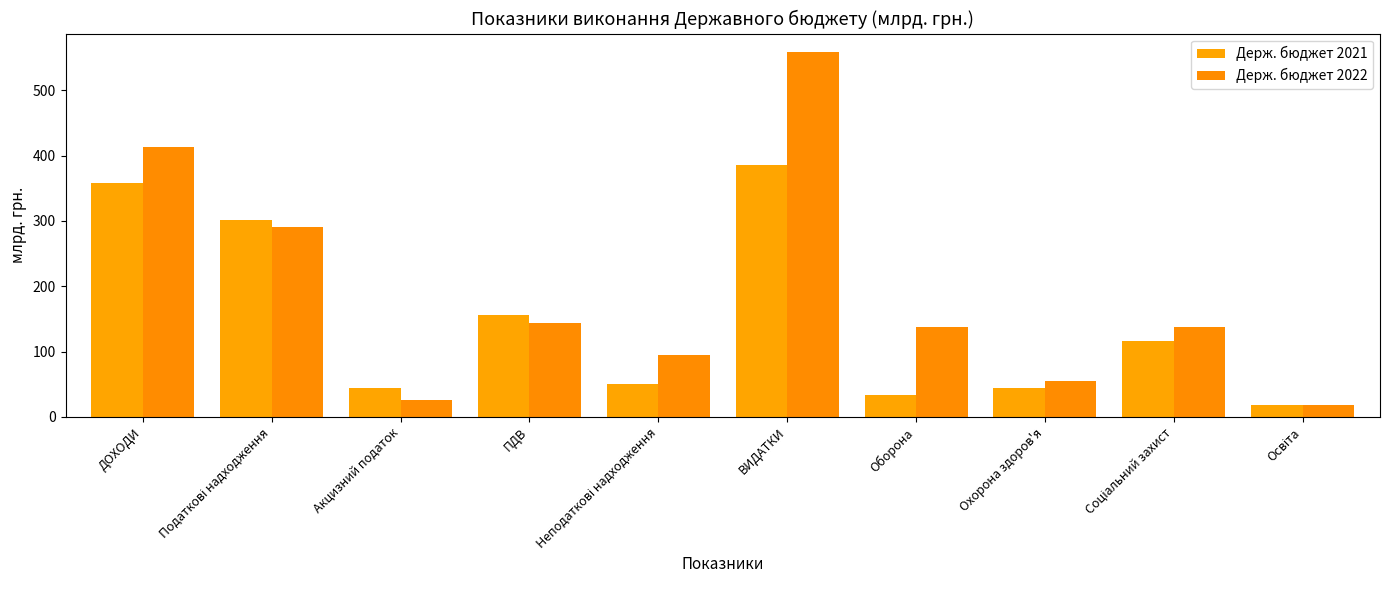

Where is Держ. бюджет 2021 nearest to the value 201?

ПДВ